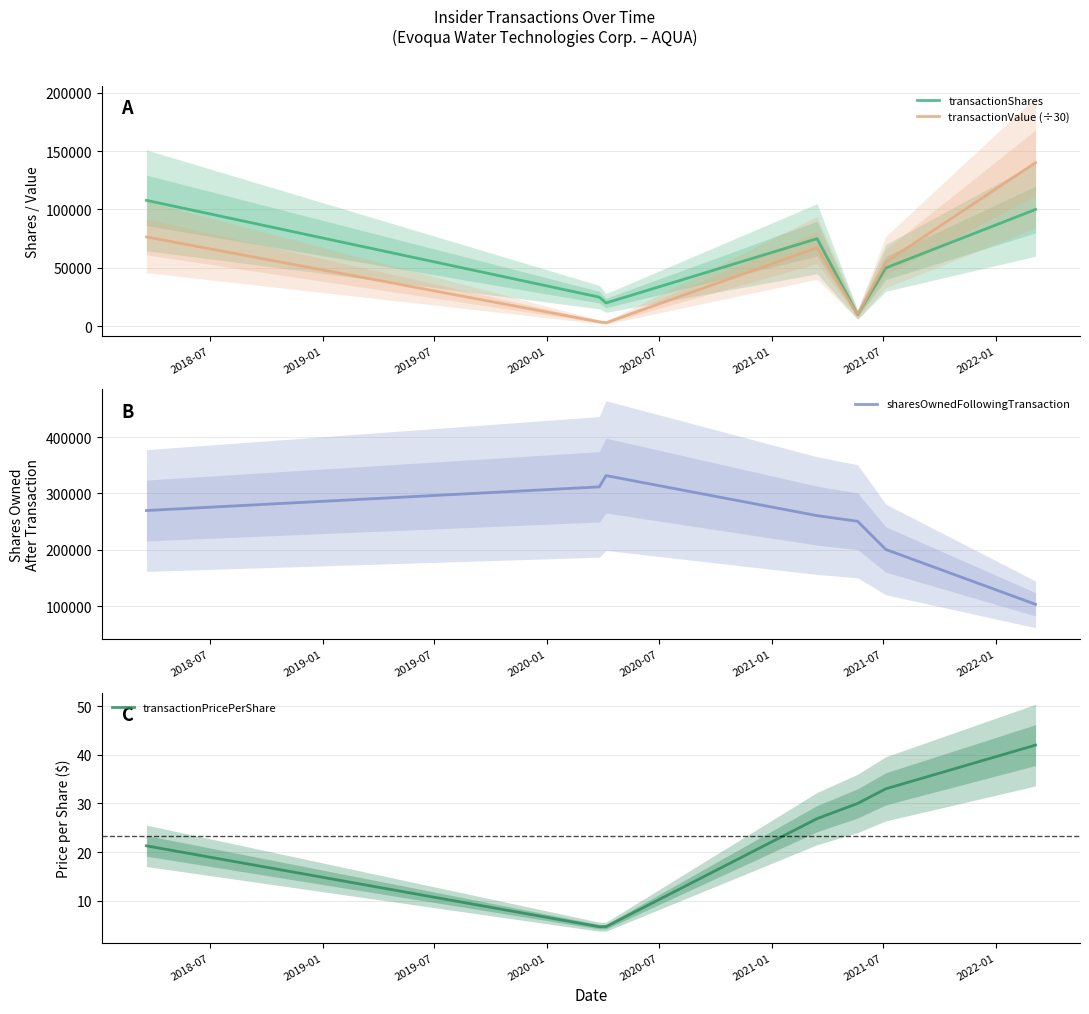

How many interior local peaks does the sharesOwnedFollowingTransaction series have?

1